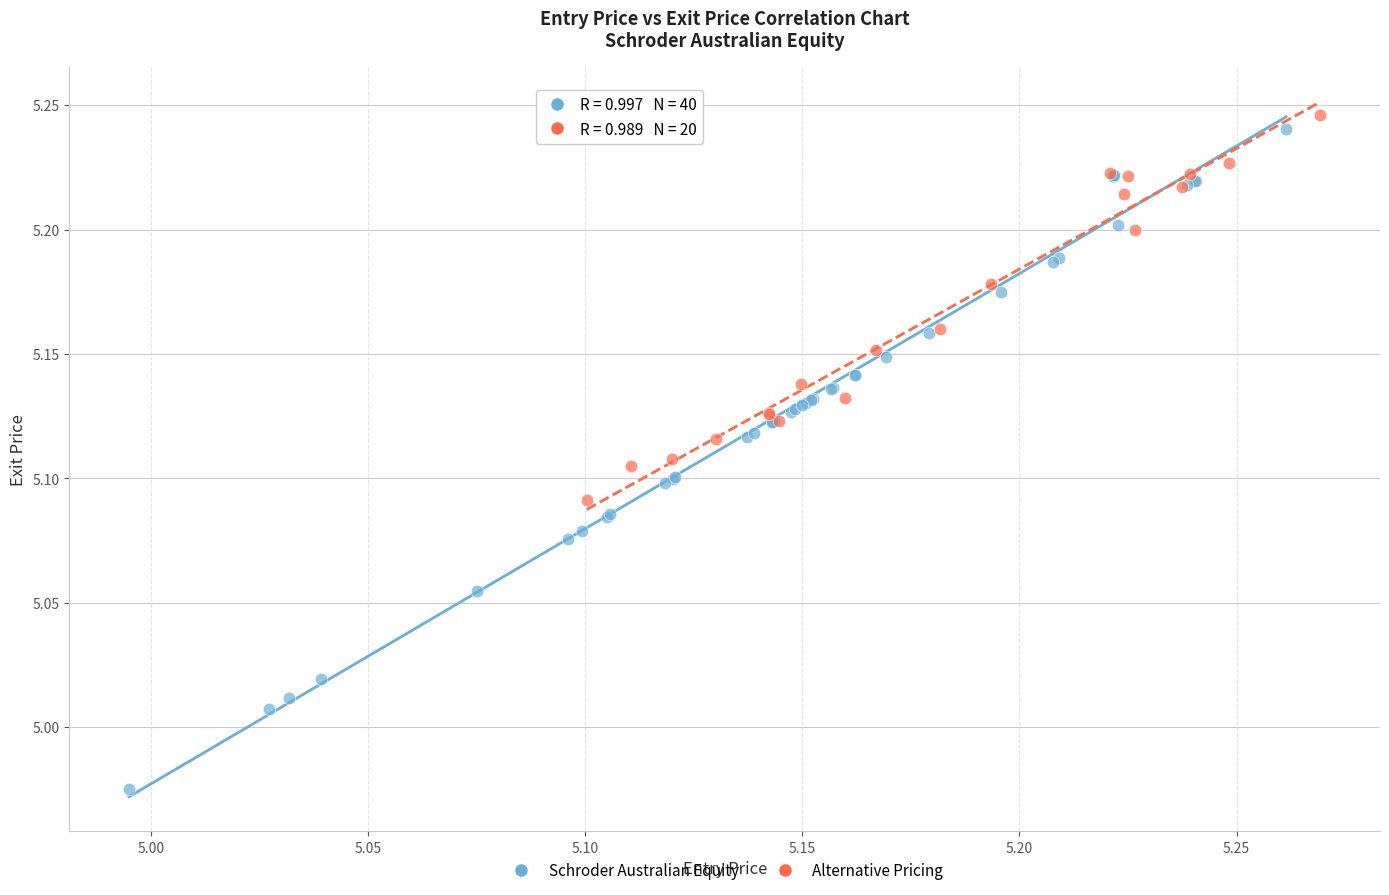

Which series has the widest spread of Y values?

Schroder Australian Equity